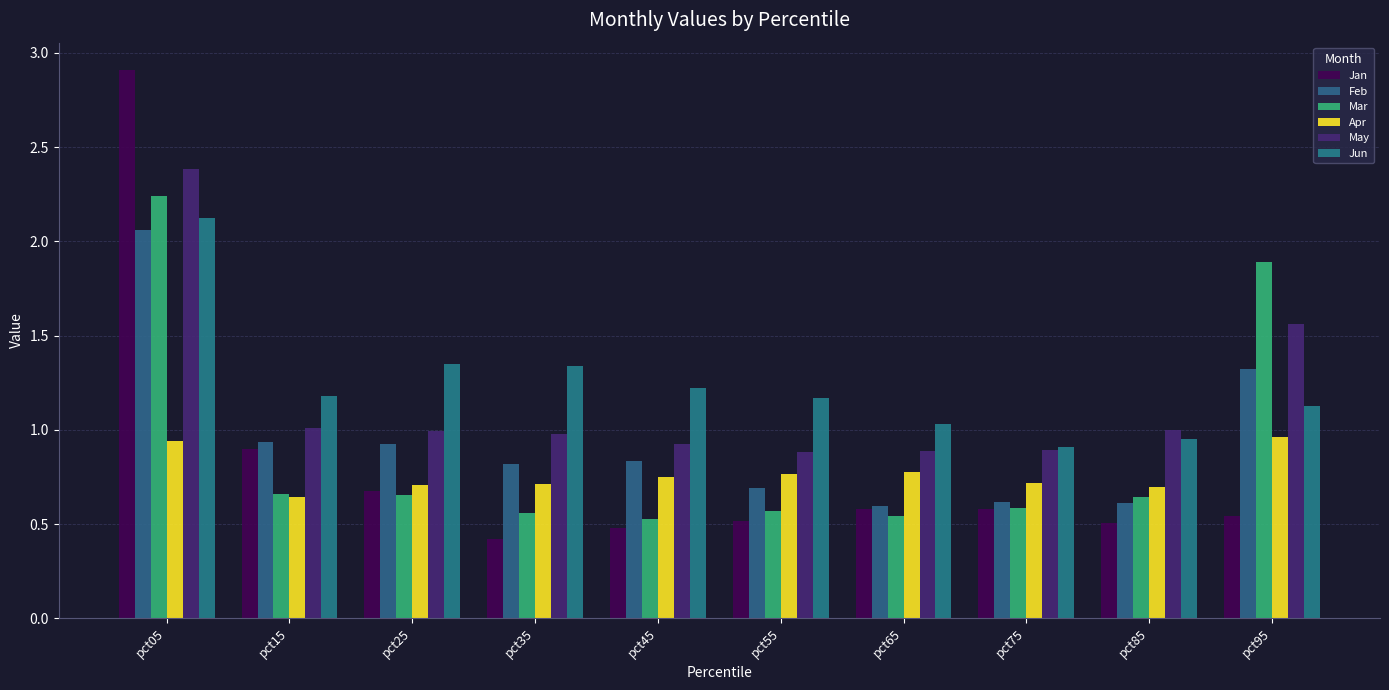

How many groups of bars are there?

10